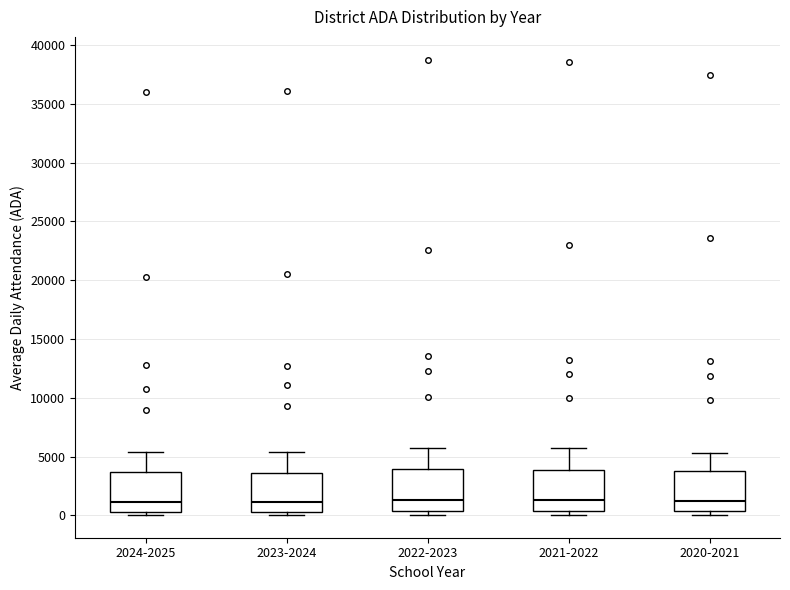

Reading left to right, read every box against the y-axis: the position of its median line, the range the box covers, and the ends of its whiskers. The values are not printed on the chart, so give them approximately, as read against the axis.

2024-2025: median 1000, box 500 to 3500, whiskers 0 to 5500
2023-2024: median 1000, box 500 to 3500, whiskers 0 to 5500
2022-2023: median 1500, box 500 to 4000, whiskers 0 to 6000
2021-2022: median 1500, box 500 to 4000, whiskers 0 to 5500
2020-2021: median 1000, box 500 to 4000, whiskers 0 to 5500